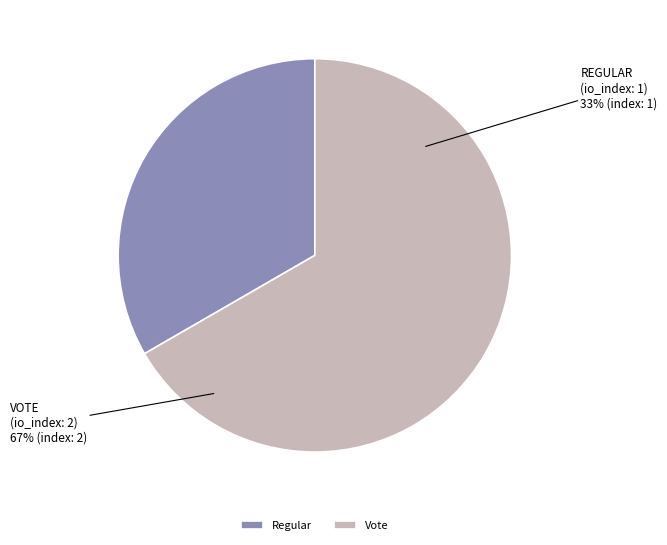

Which has a higher value, Regular or Vote?

Vote